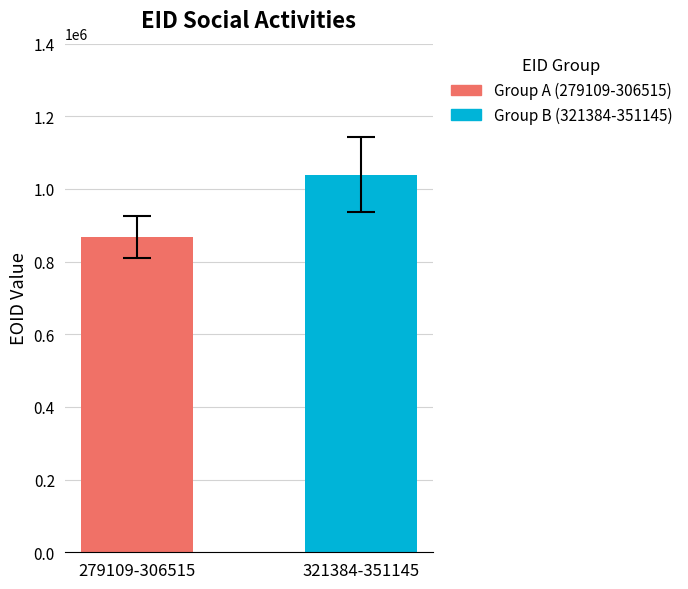

What is the maximum value shown in the chart?

1039159.5